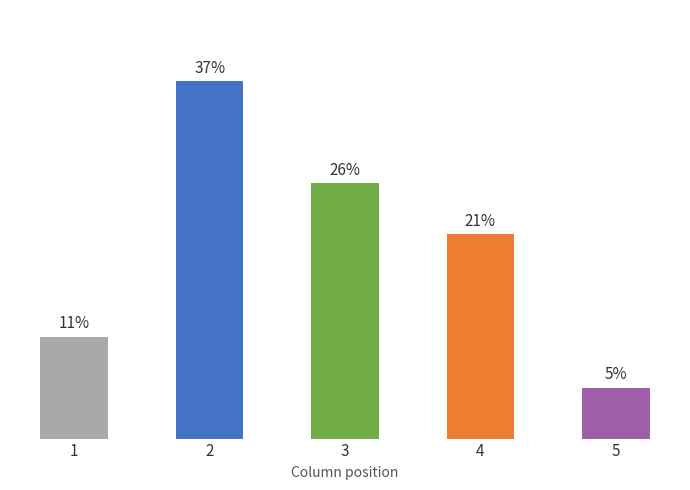

What is the change in value from 1 to 4?

+10.5